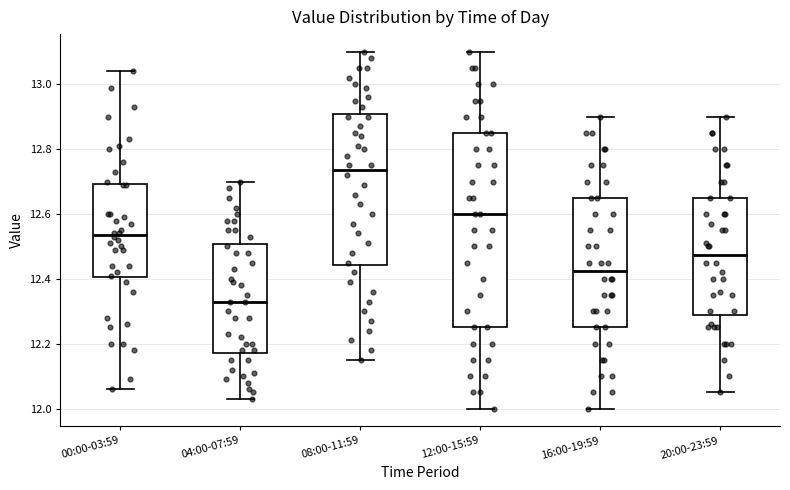

Where does the median line of the box for 12:00-15:59 sit on the y-axis? The values are not printed on the chart, so give them approximately, as read against the axis.

12.60